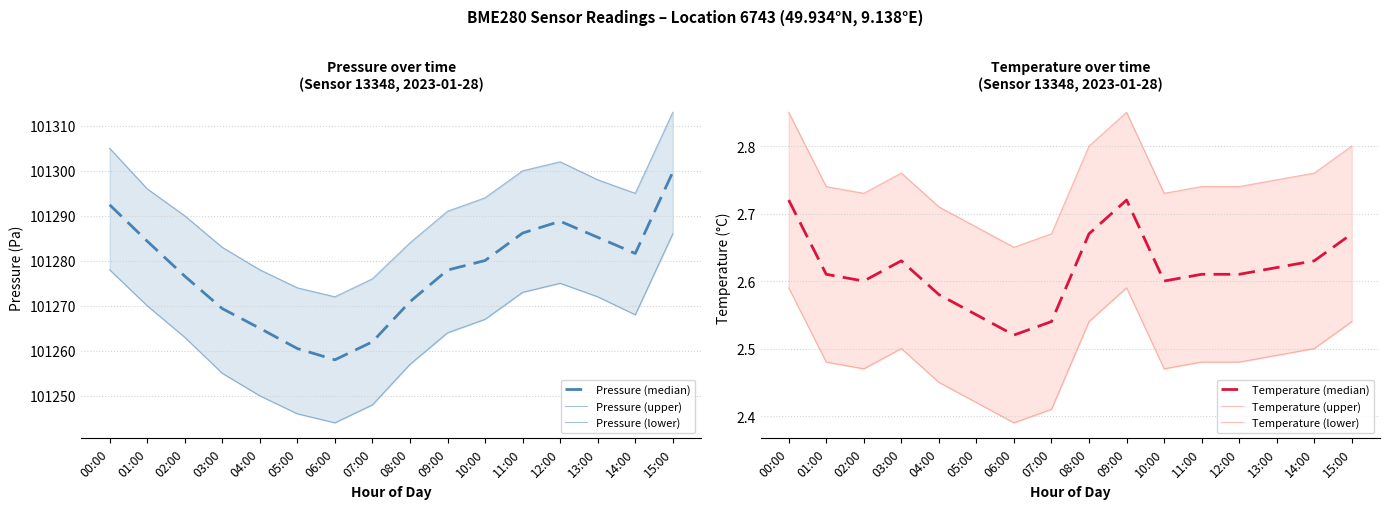

What is the average value of the Pressure (median) series?

101277.4